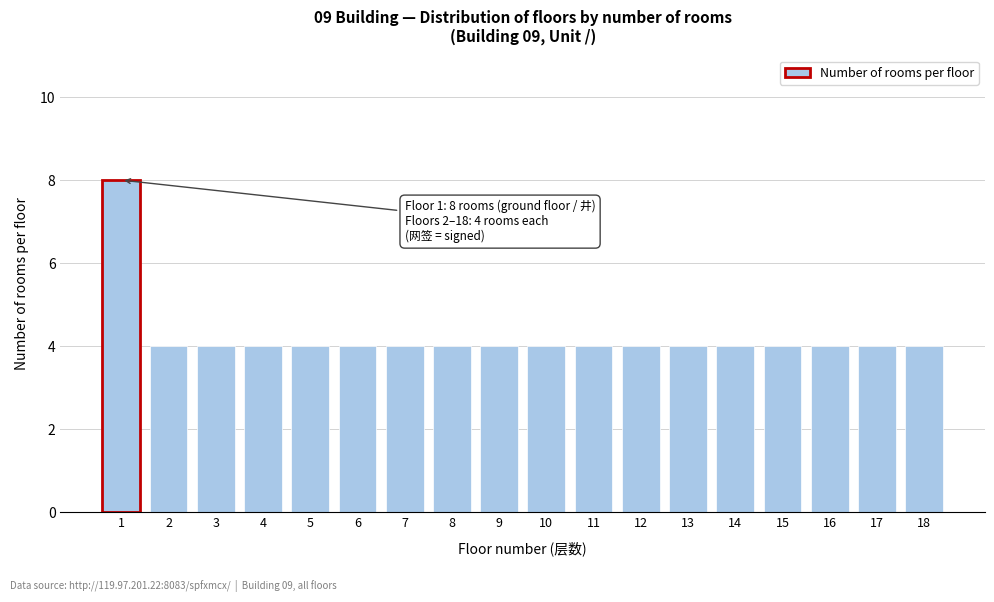

Reading right to left, list all the values displayed in this chart.

18=4	17=4	16=4	15=4	14=4	13=4	12=4	11=4	10=4	9=4	8=4	7=4	6=4	5=4	4=4	3=4	2=4	1=8